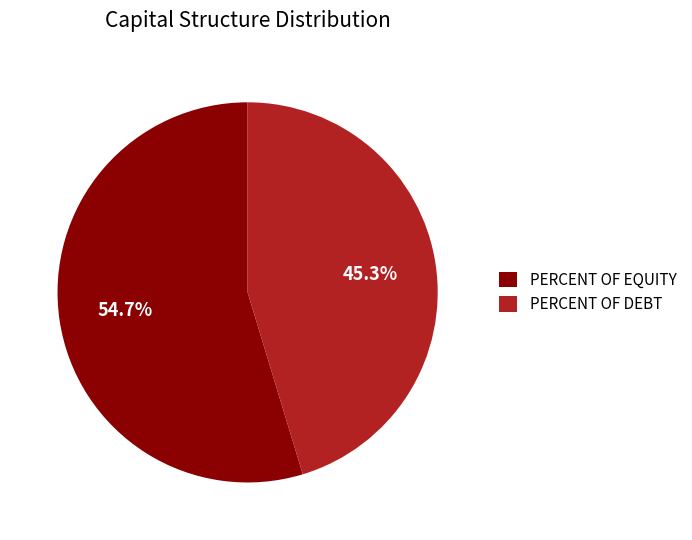

What is the largest slice in the pie chart?

PERCENT OF EQUITY